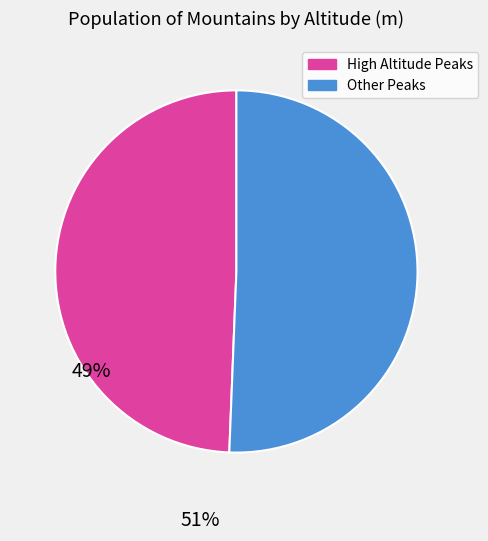

Do Other Peaks and High Altitude Peaks together represent more than half of the pie?

Yes